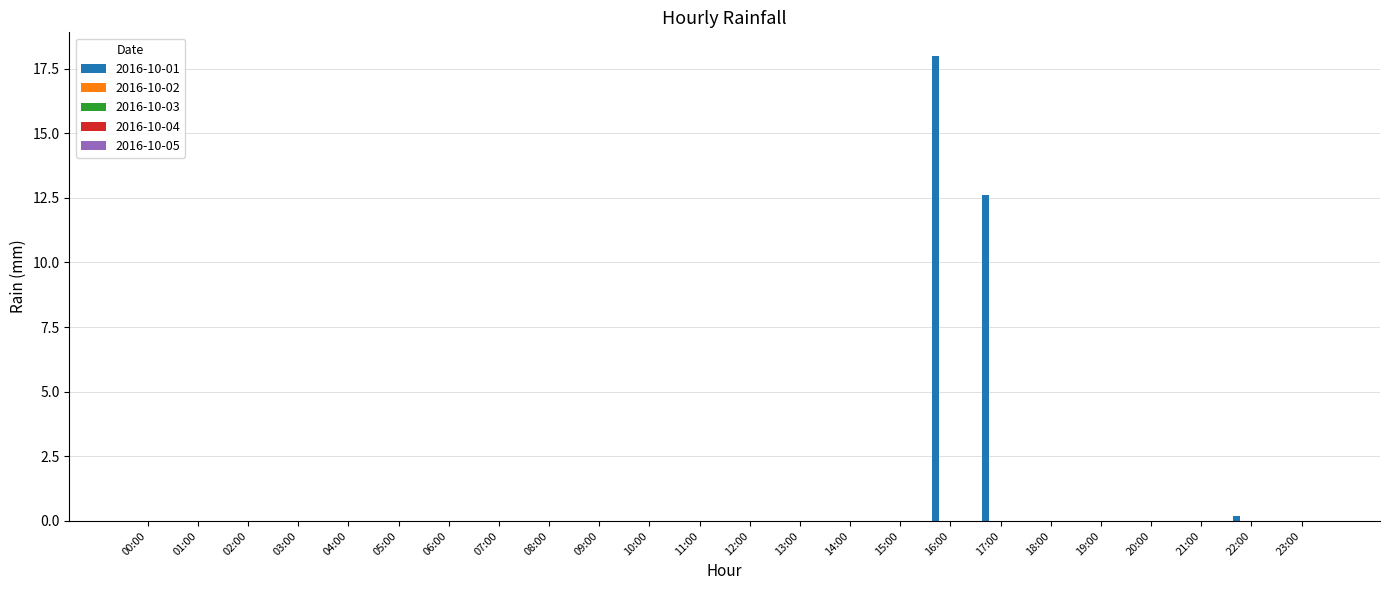

What is the maximum value shown in the chart?

18.0